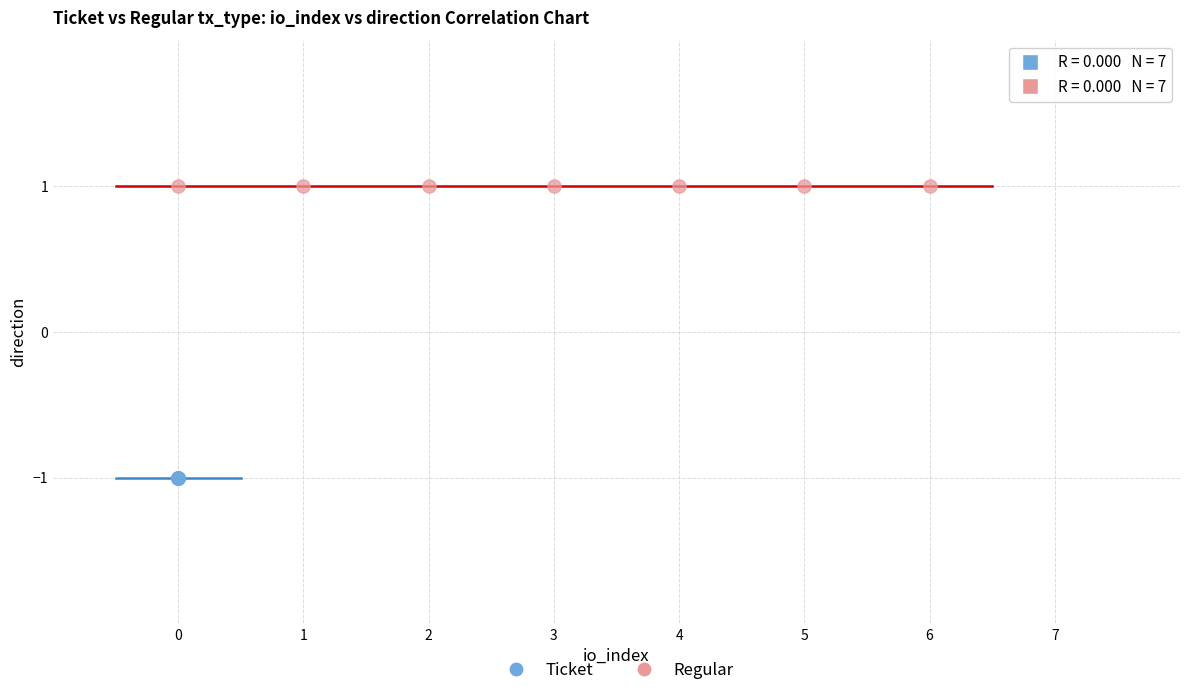

Which series reaches the maximum Y coordinate?

Regular